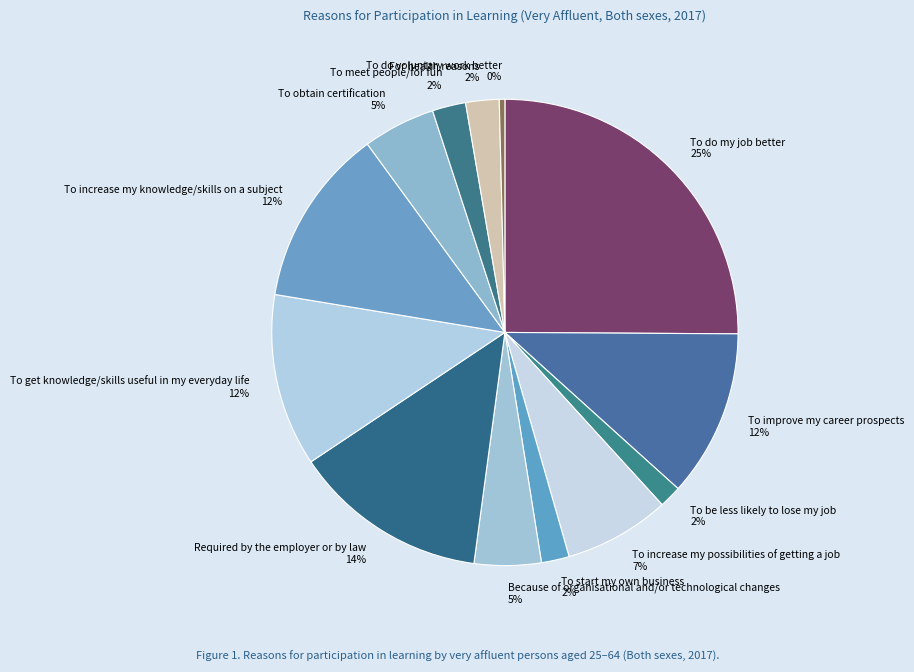

Which category has the biggest portion of the pie?

To do my job better